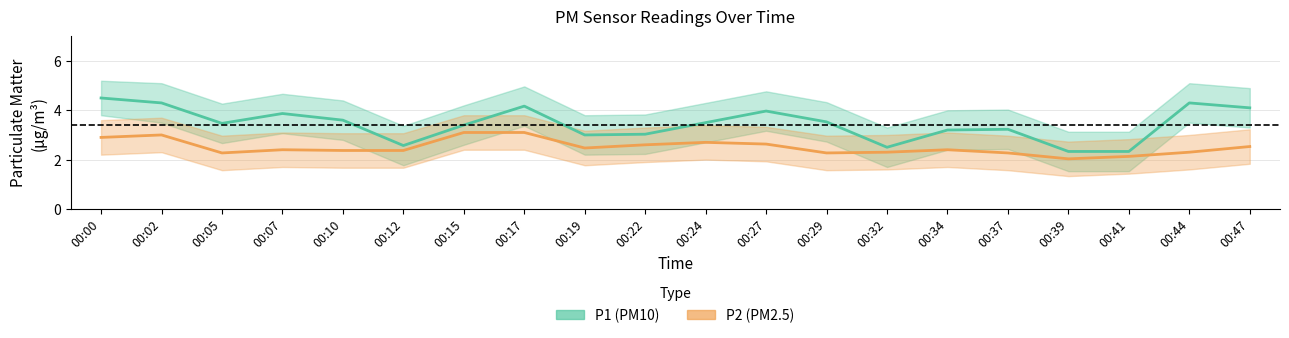

Is it true that P1 (PM10) equals 3.2 at 00:34?

True